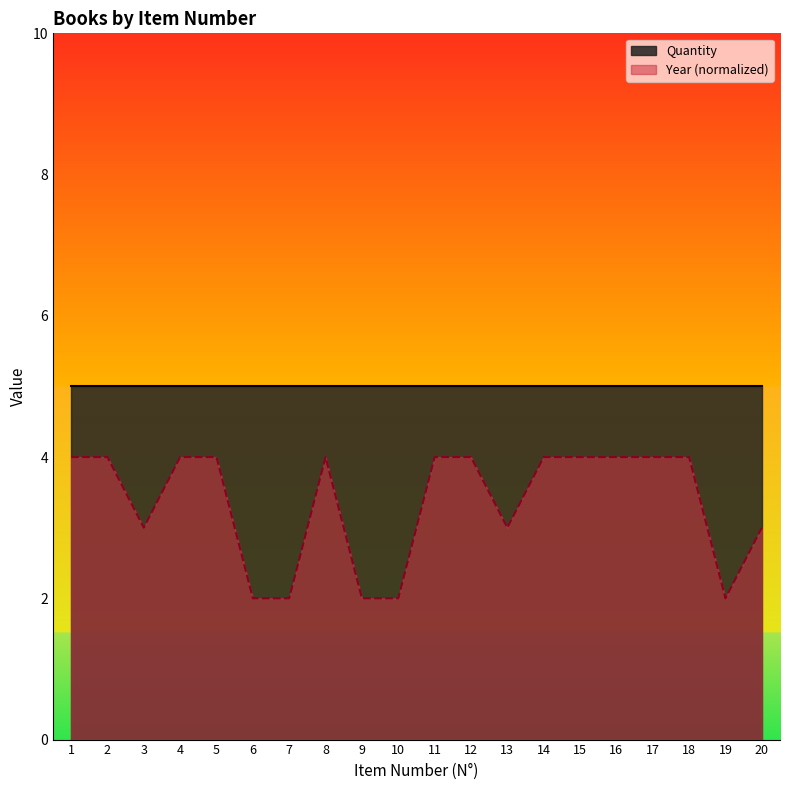

What value does the data have at 19?

2